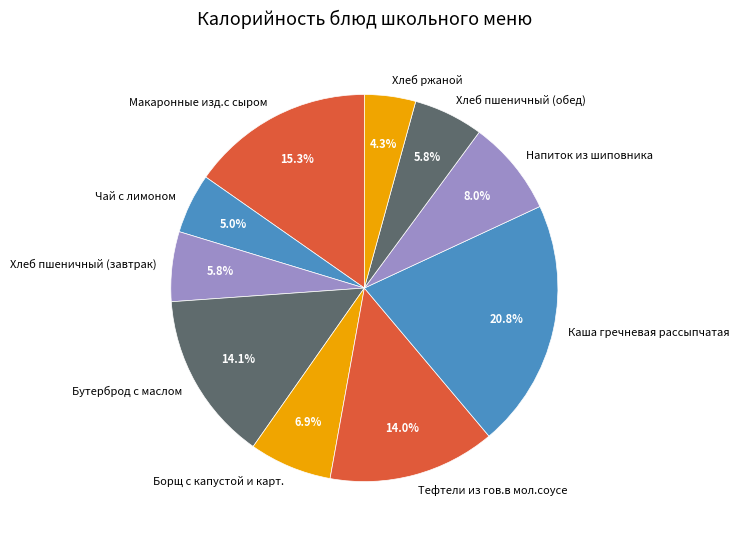

Does Хлеб ржаной represent more than half of the total?

No